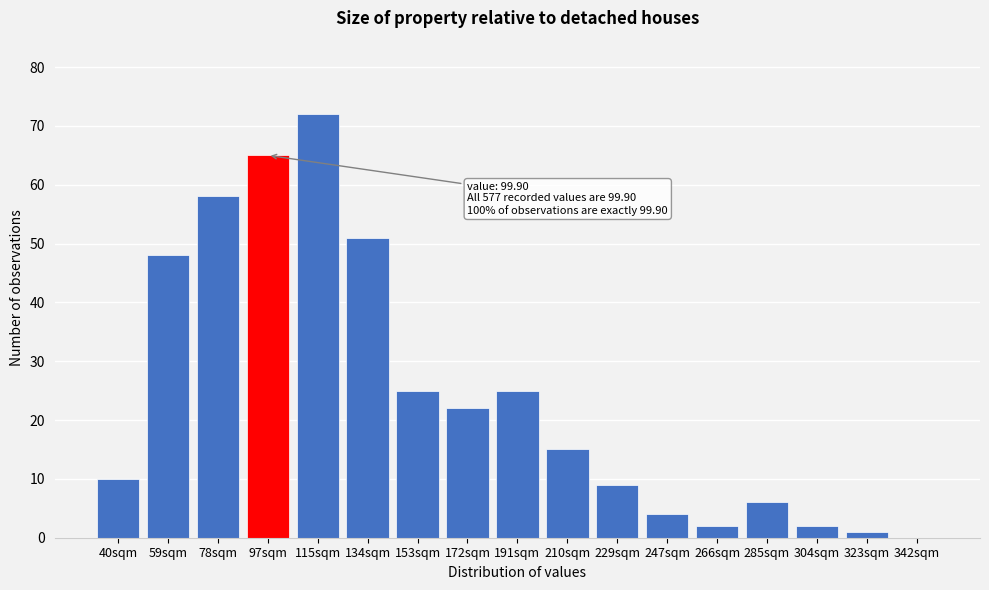

Reading left to right, list all the values displayed in this chart.

40sqm=10	59sqm=48	78sqm=58	97sqm=65	115sqm=72	134sqm=51	153sqm=25	172sqm=22	191sqm=25	210sqm=15	229sqm=9	247sqm=4	266sqm=2	285sqm=6	304sqm=2	323sqm=1	342sqm=0